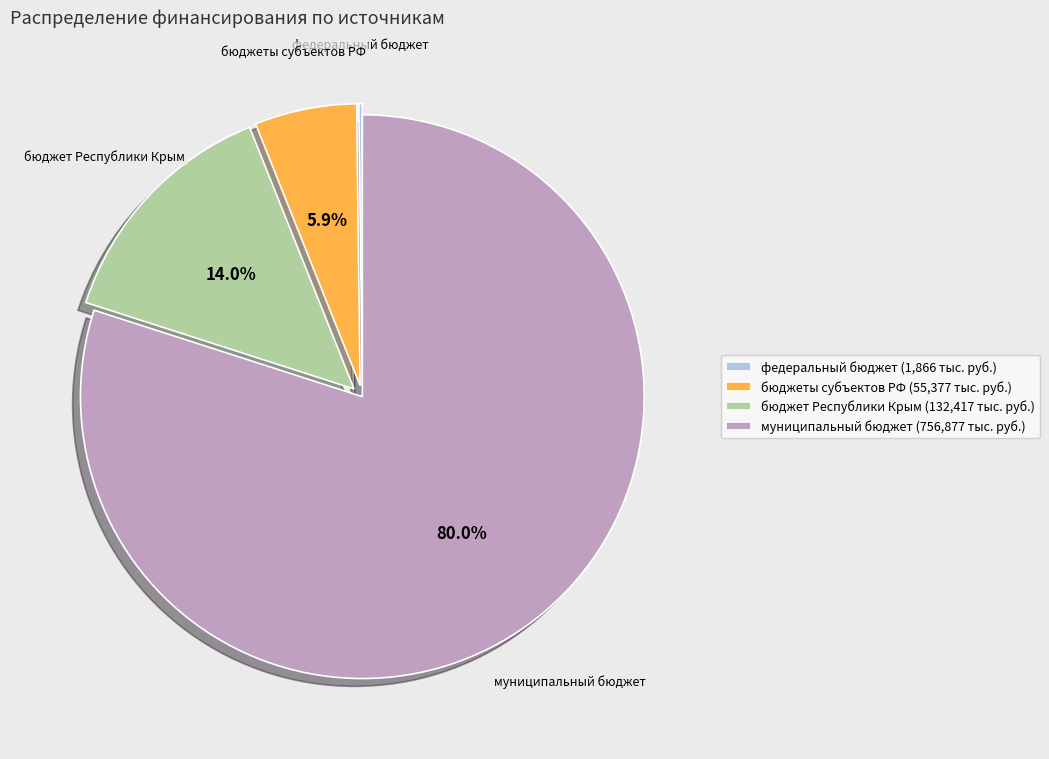

Which slice is the largest?

муниципальный бюджет (756,877 тыс. руб.)